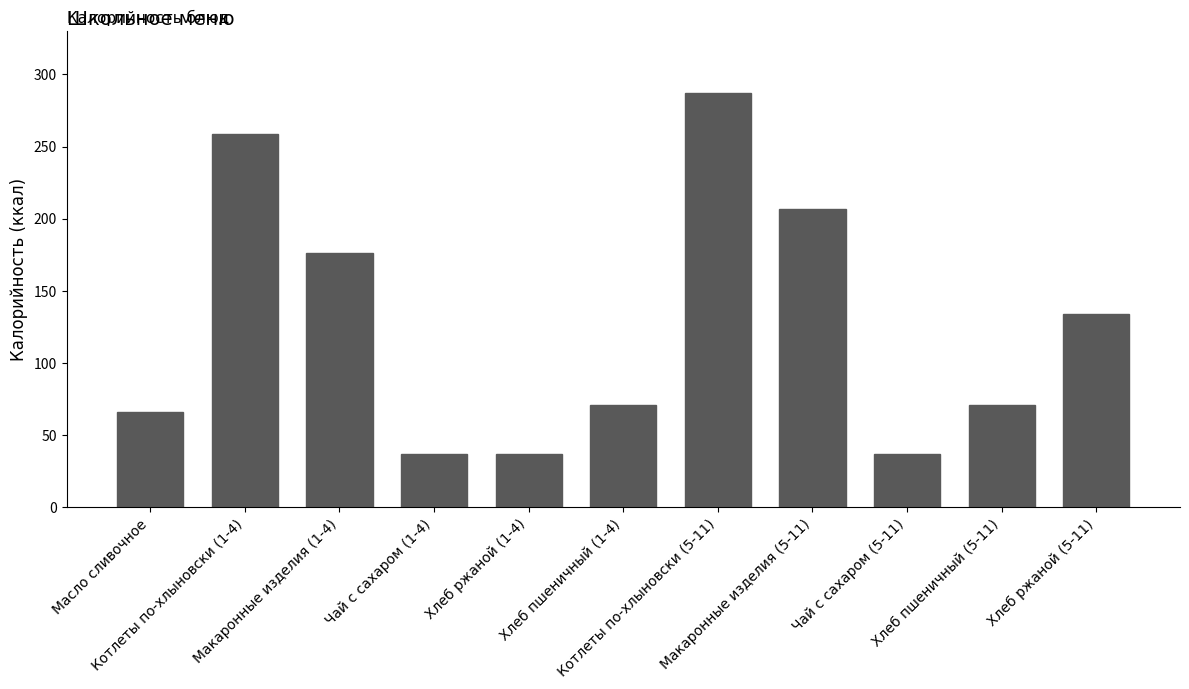

What is the label of the 8th bar from the left?

Макаронные изделия (5-11)